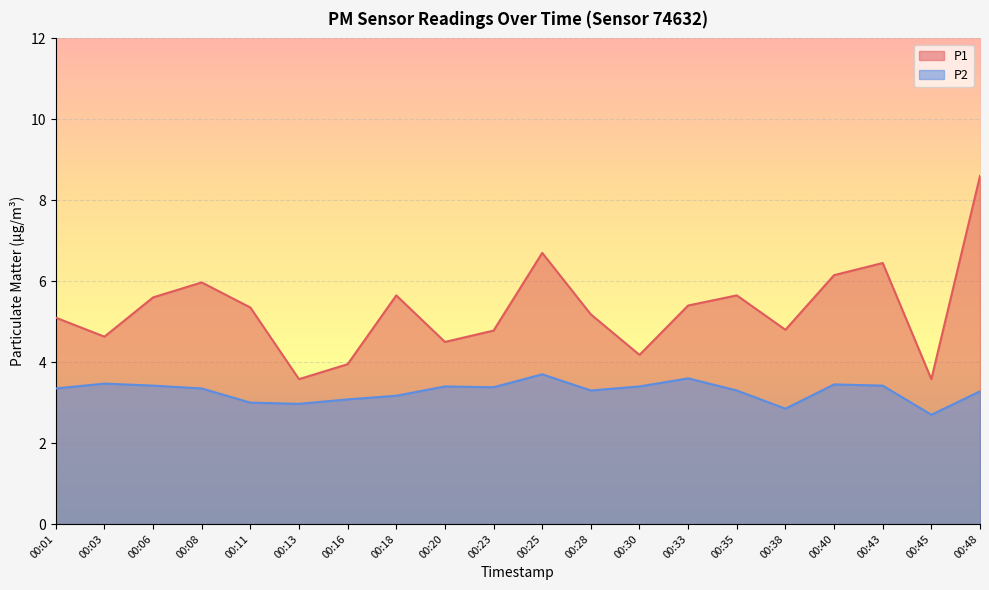

Reading left to right, what are all the values shown in this chart?

P1: 00:01=5.1	00:03=4.6	00:06=5.6	00:08=6.0	00:11=5.3	00:13=3.6	00:16=4.0	00:18=5.7	00:20=4.5	00:23=4.8	00:25=6.7	00:28=5.2	00:30=4.2	00:33=5.4	00:35=5.7	00:38=4.8	00:40=6.2	00:43=6.5	00:45=3.6	00:48=8.6
P2: 00:01=3.4	00:03=3.5	00:06=3.4	00:08=3.4	00:11=3.0	00:13=3.0	00:16=3.1	00:18=3.2	00:20=3.4	00:23=3.4	00:25=3.7	00:28=3.3	00:30=3.4	00:33=3.6	00:35=3.3	00:38=2.9	00:40=3.5	00:43=3.4	00:45=2.7	00:48=3.3